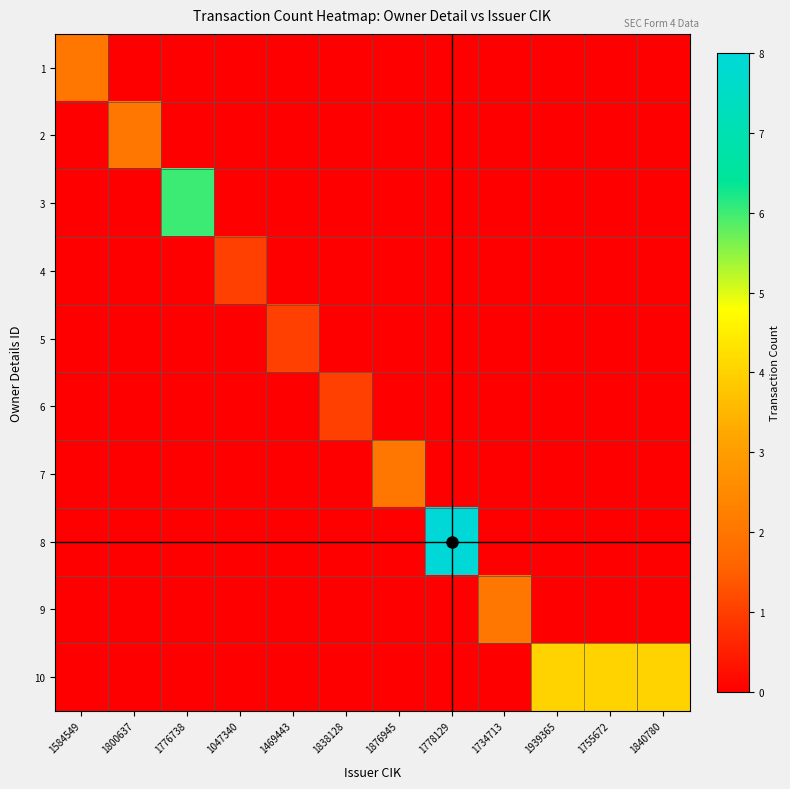

Between 1755672 and 1469443, which is larger?

1755672